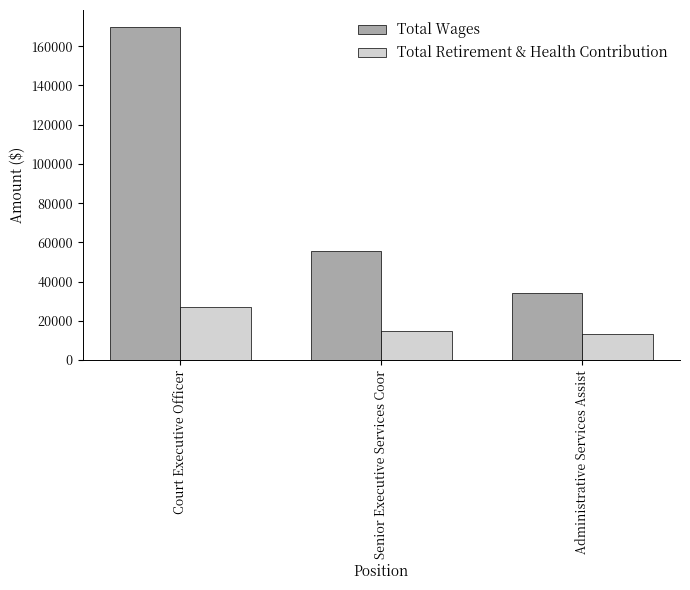

What is the difference between the maximum and minimum values in the Total Wages series?

135756